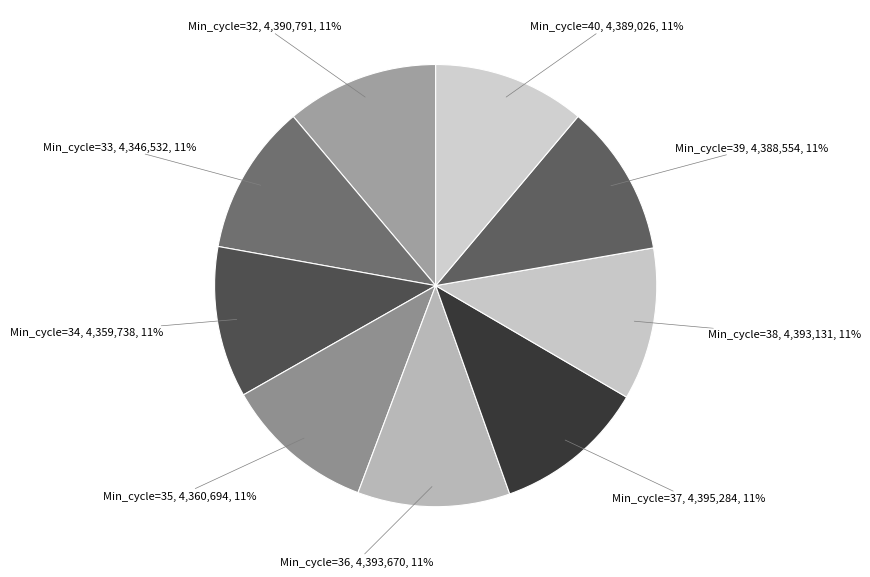

Do Min_cycle=35 and Min_cycle=36 together represent more than half of the pie?

No